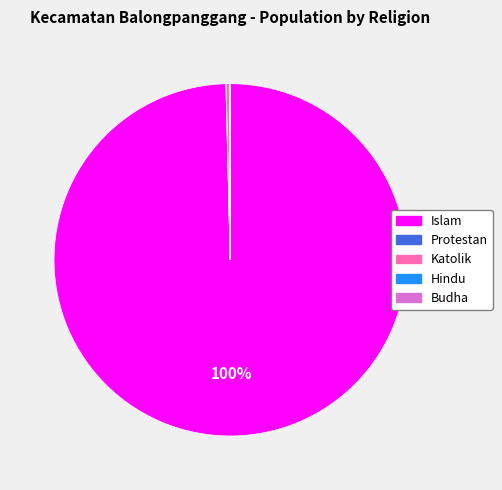

Between Islam and Katolik, which is larger?

Islam